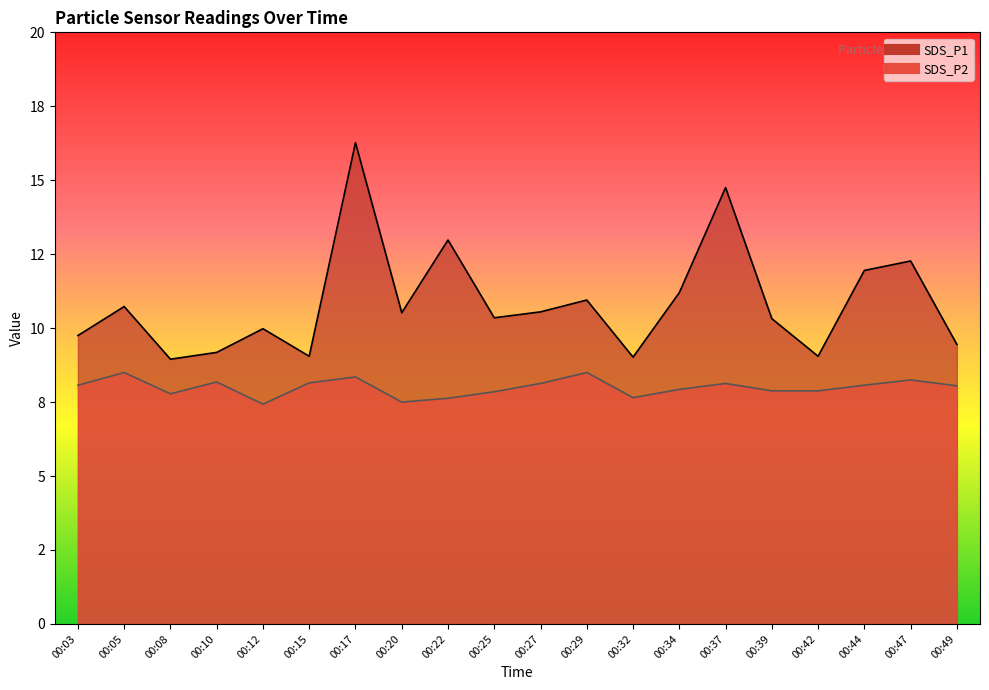

How many interior local peaks does the SDS_P1 series have?

7